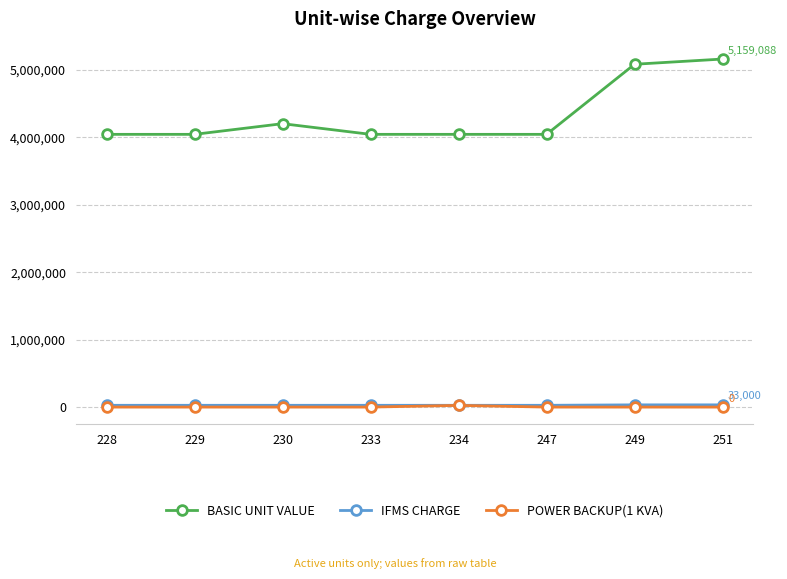

What is the total value across all series at 249?

5114700